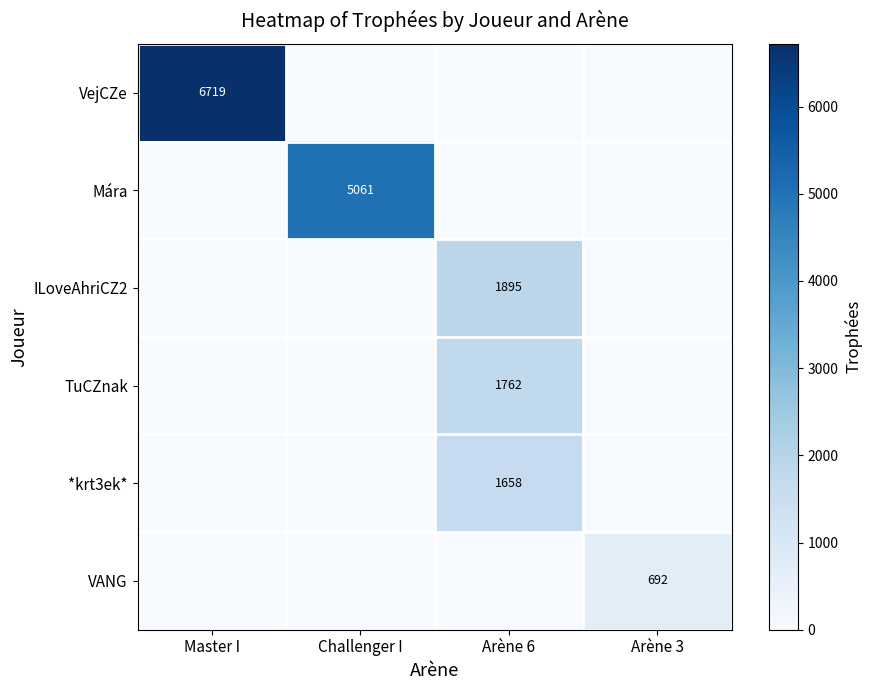

The VejCZe series shows 6719 at Master I. True or false?

True